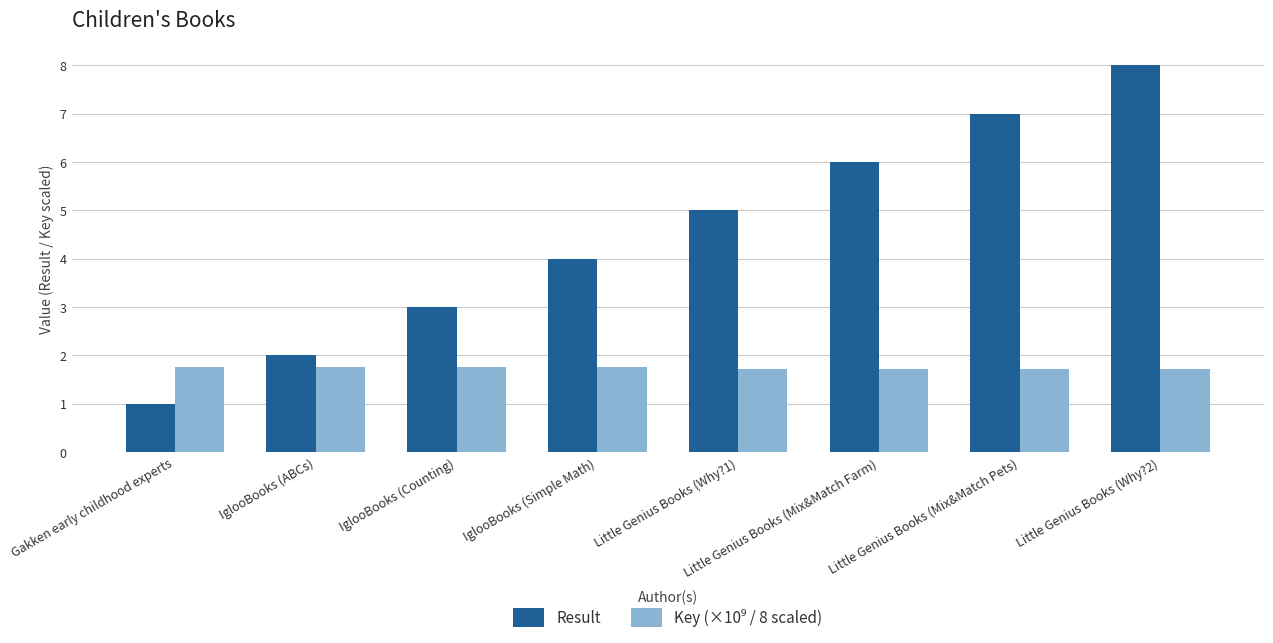

What is the label of the 3rd bar from the right?

Little Genius Books (Mix&Match Farm)